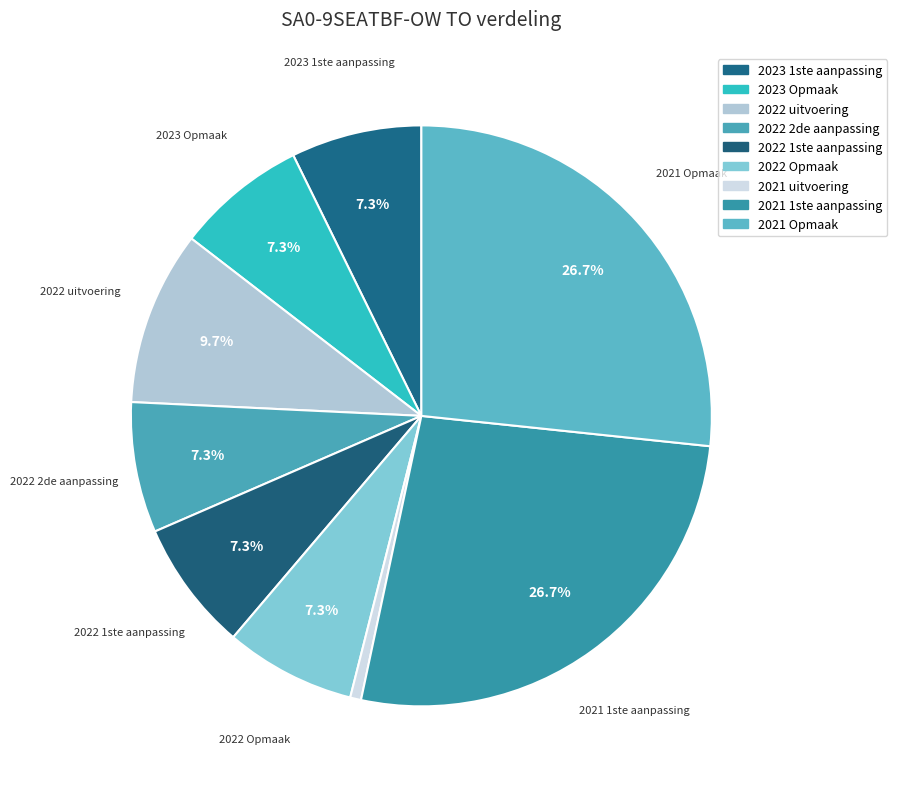

How many slices are in this pie chart?

9